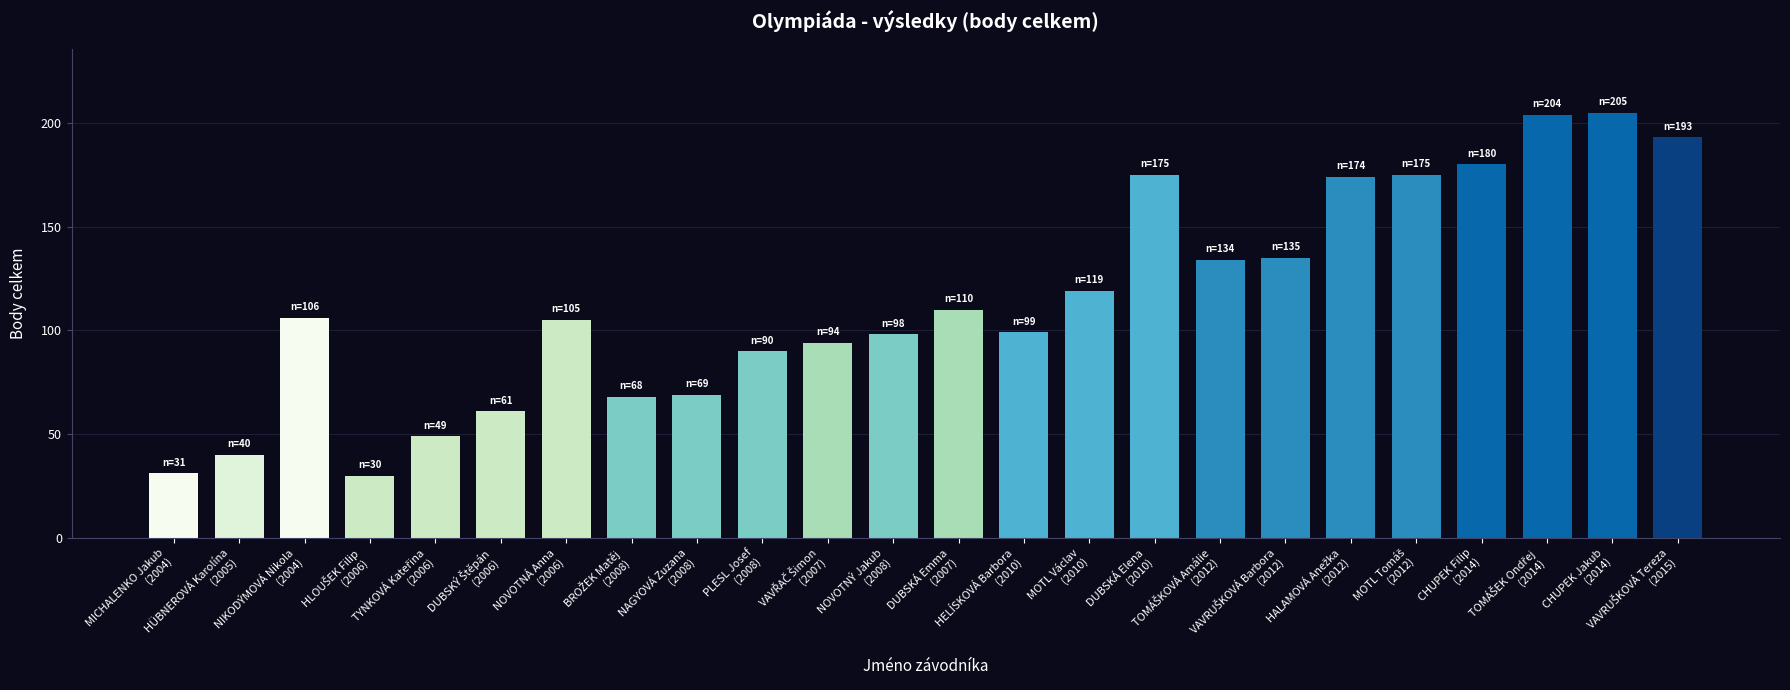

Count the number of data series in this chart.

1